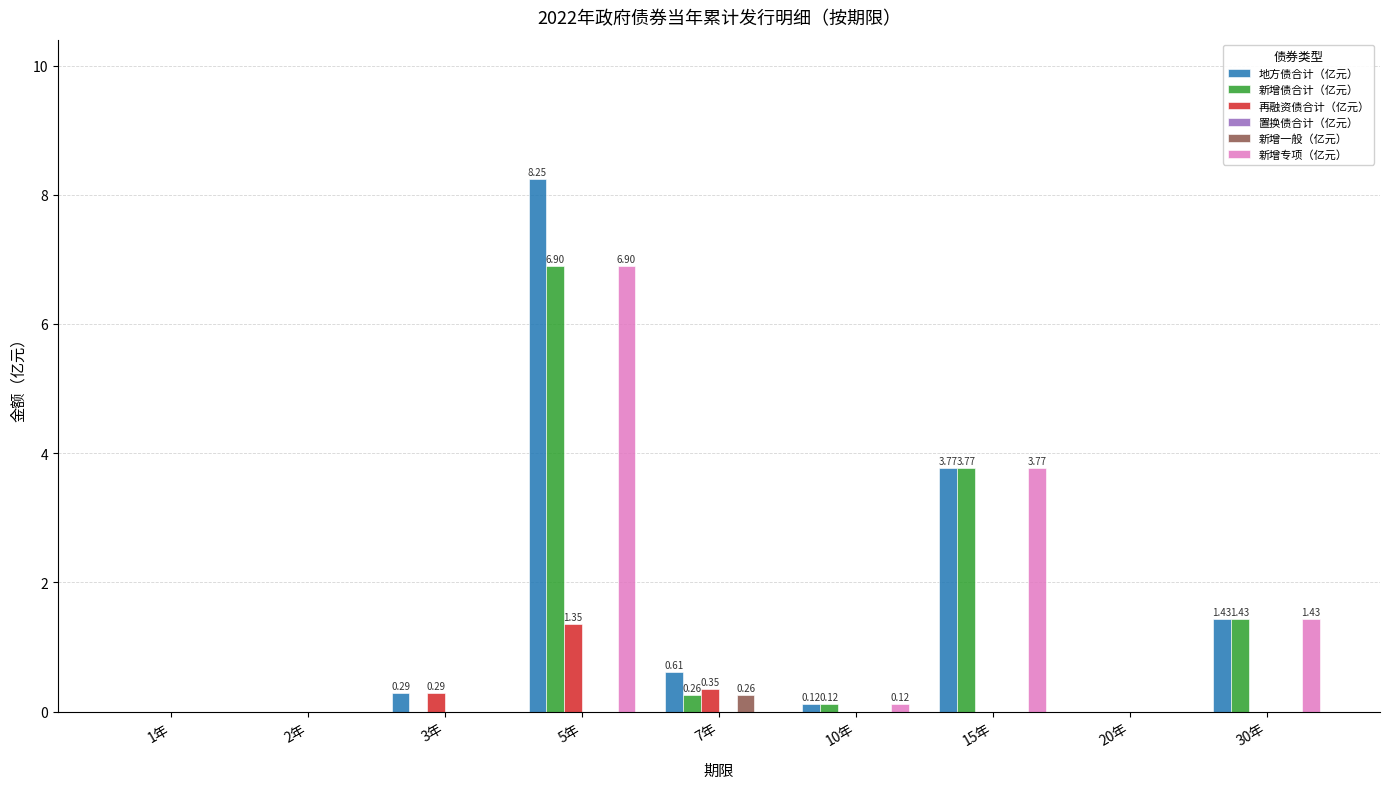

Does the chart contain stacked bars?

No